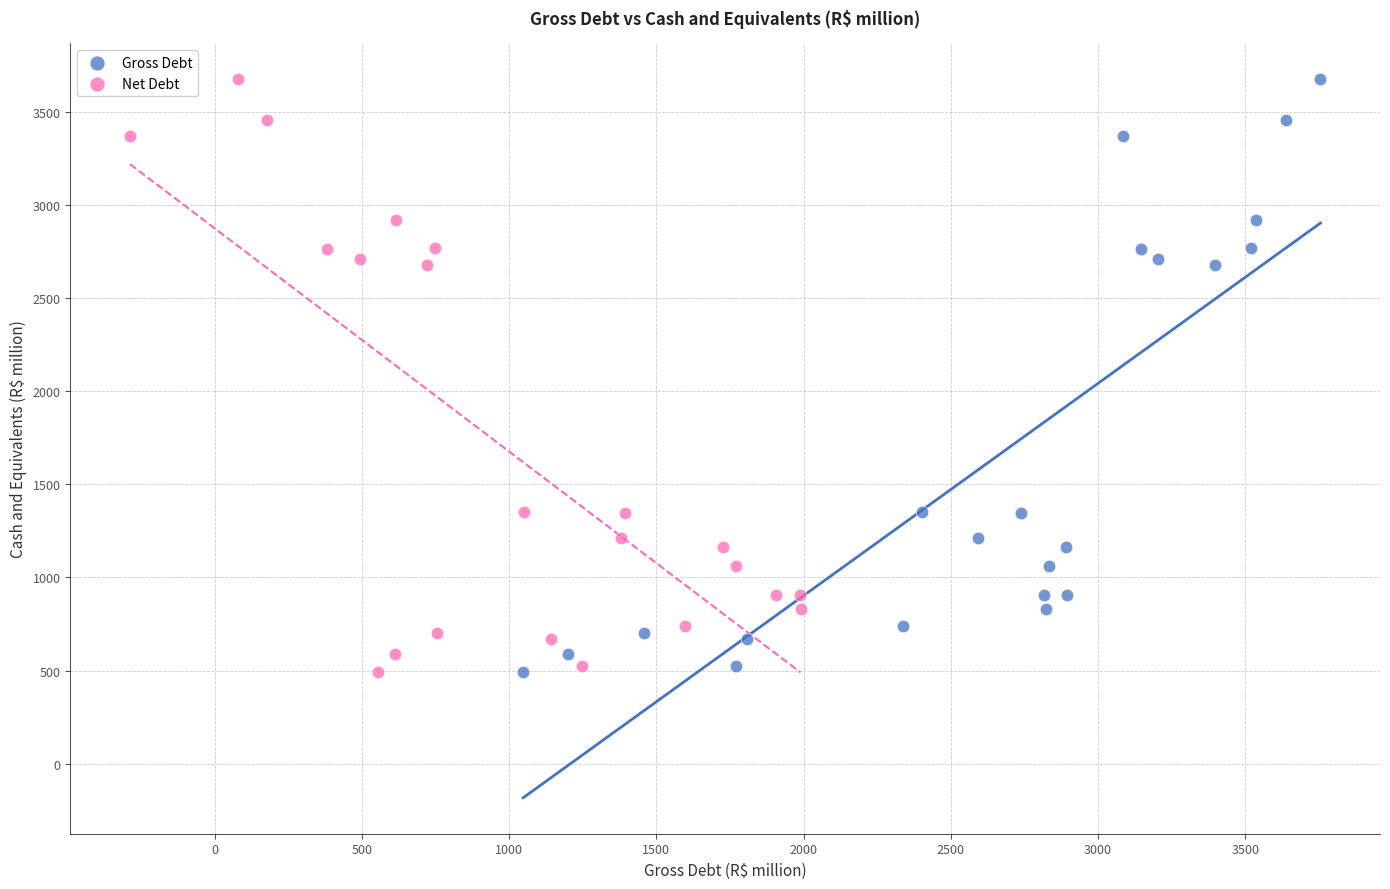

What are all the series names shown in the legend?

Gross Debt, Net Debt